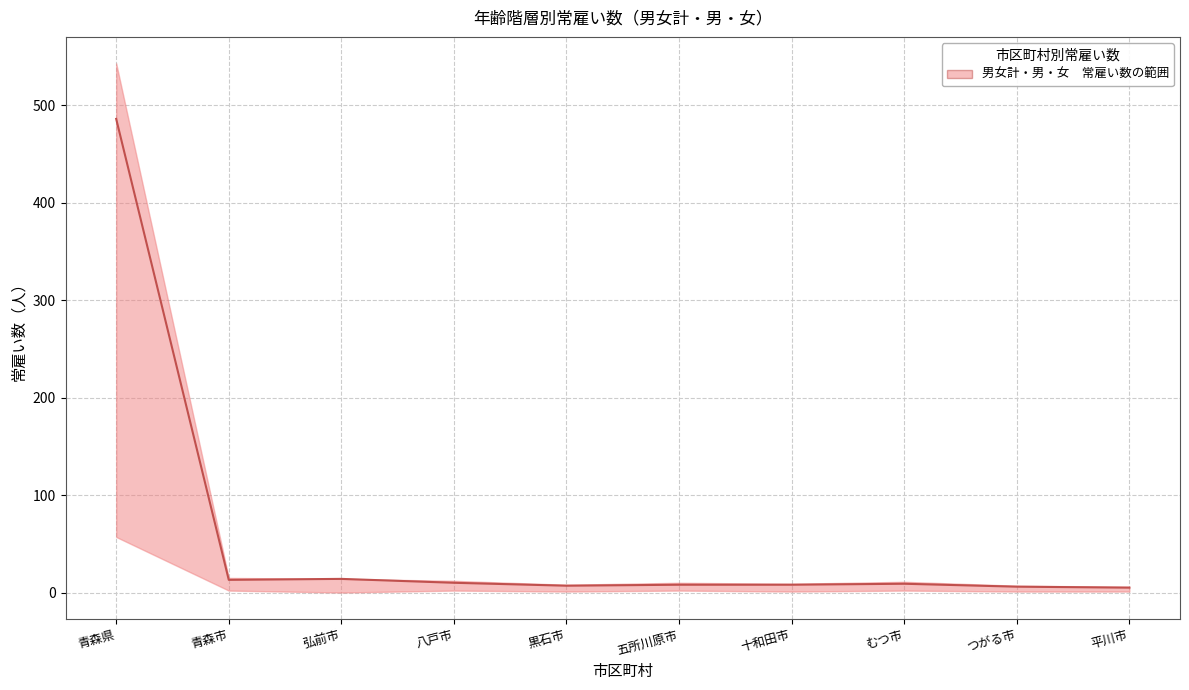

At which label does the data first exceed 9?

青森県